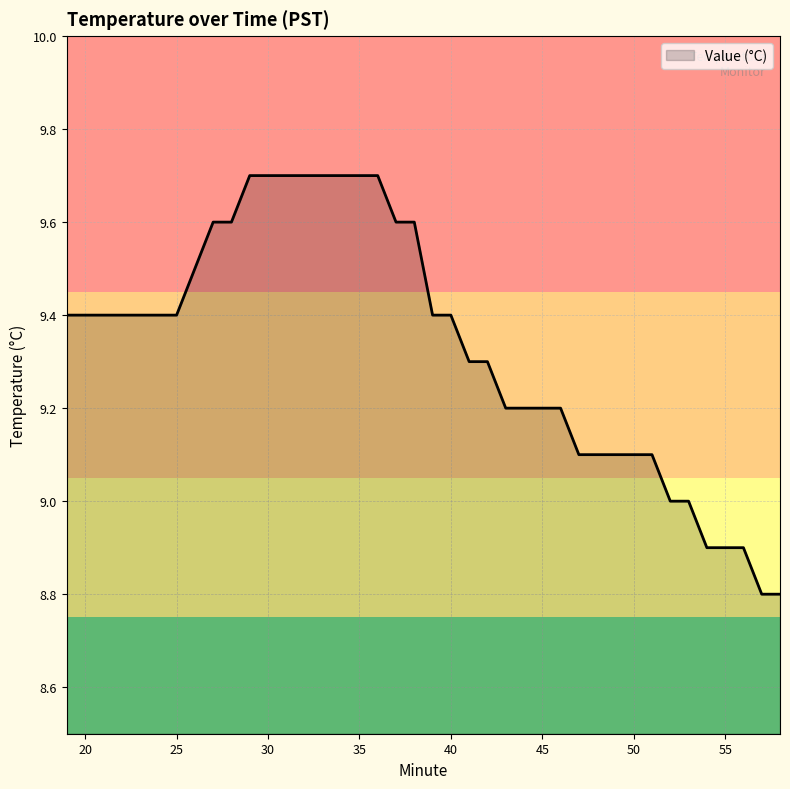

What is the smallest value displayed?

8.8